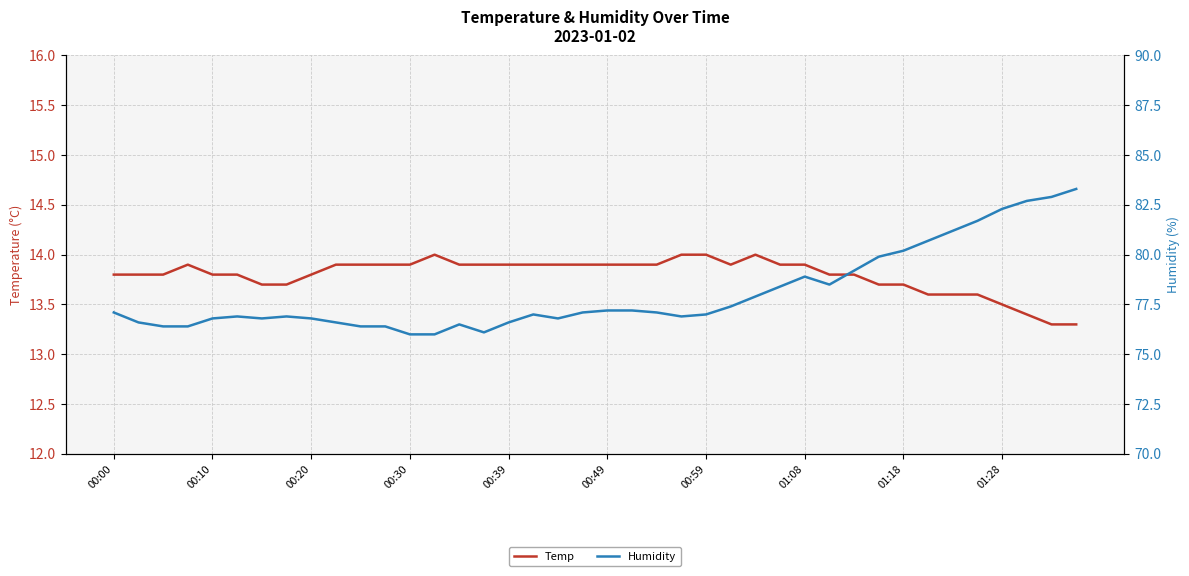

The value of Temp at 00:20 is 13.8. True or false?

True